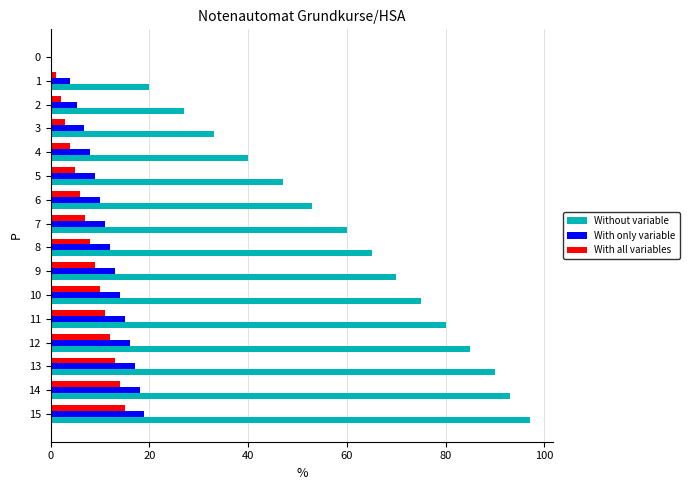

How many series are shown in this chart?

3